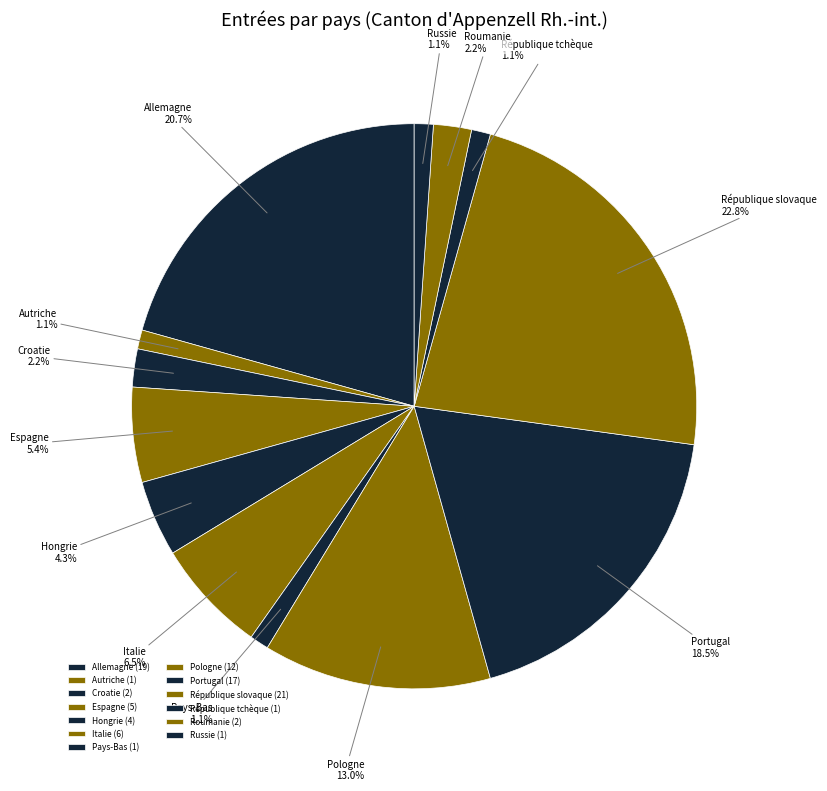

Between Hongrie and Roumanie, which is larger?

Hongrie